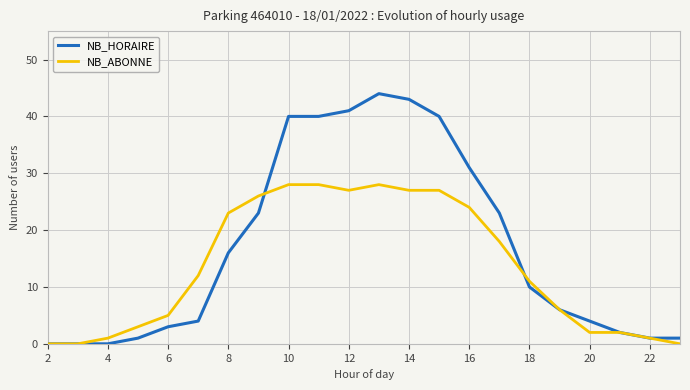

What is the average value of the NB_HORAIRE series?

17